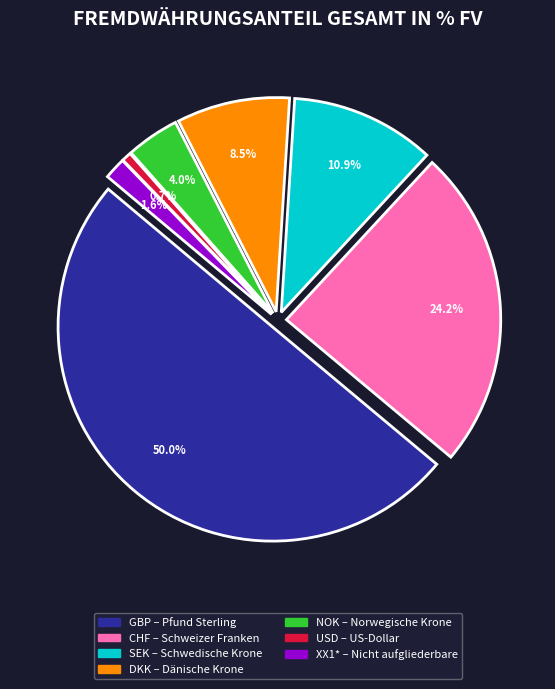

Is CHF the majority of the pie?

No